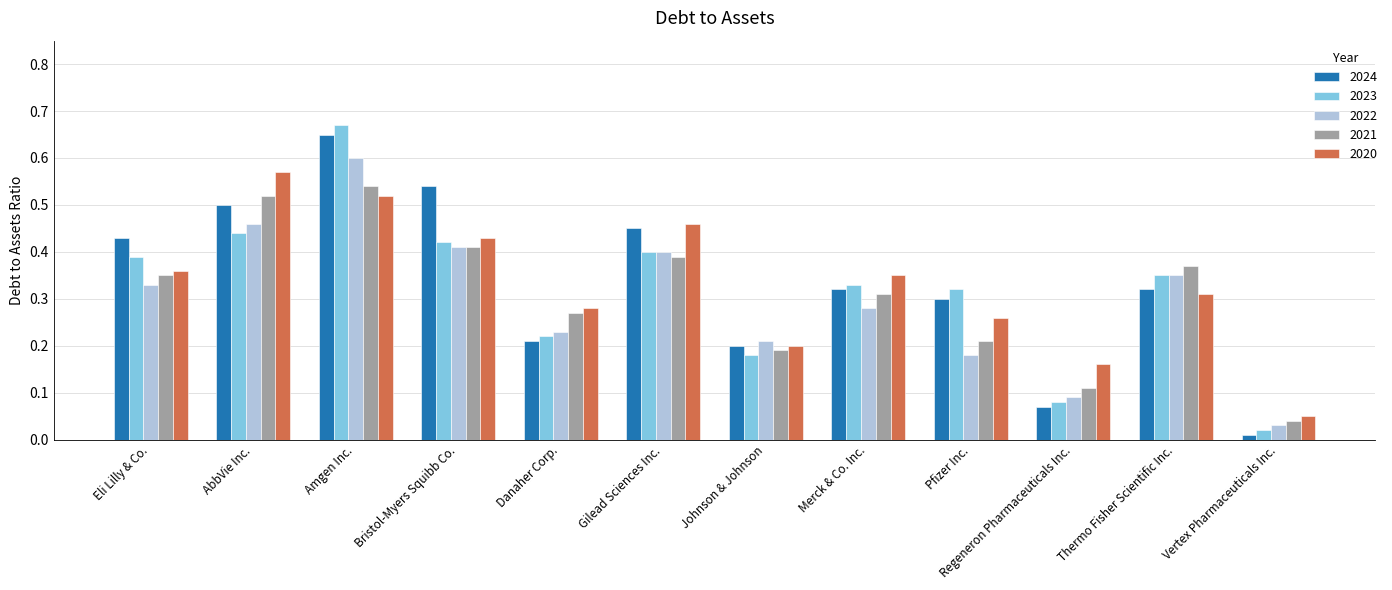

What position from the left is Amgen Inc.?

3